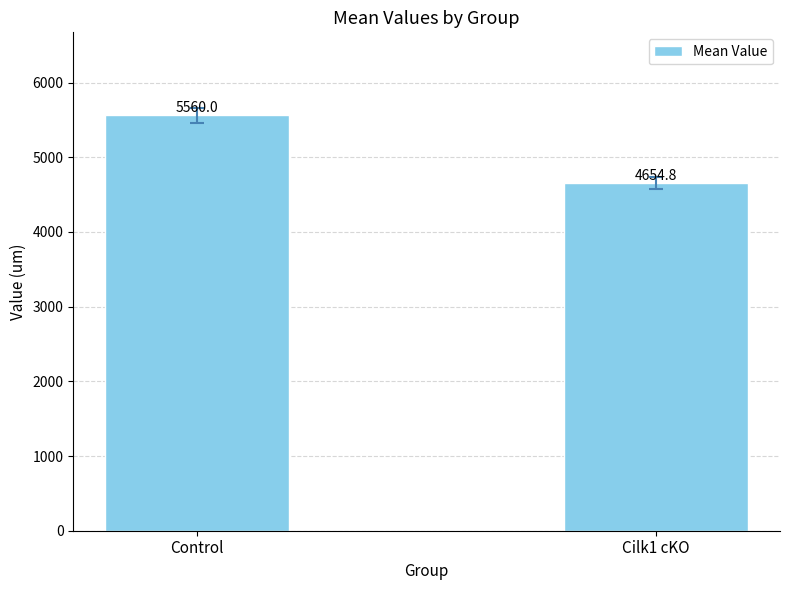

Which has a higher value, Control or Cilk1 cKO?

Control